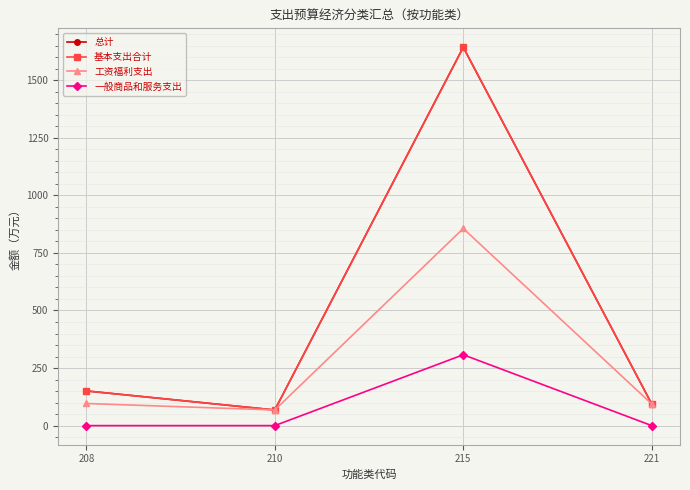

At which label does 总计 reach its peak?

215